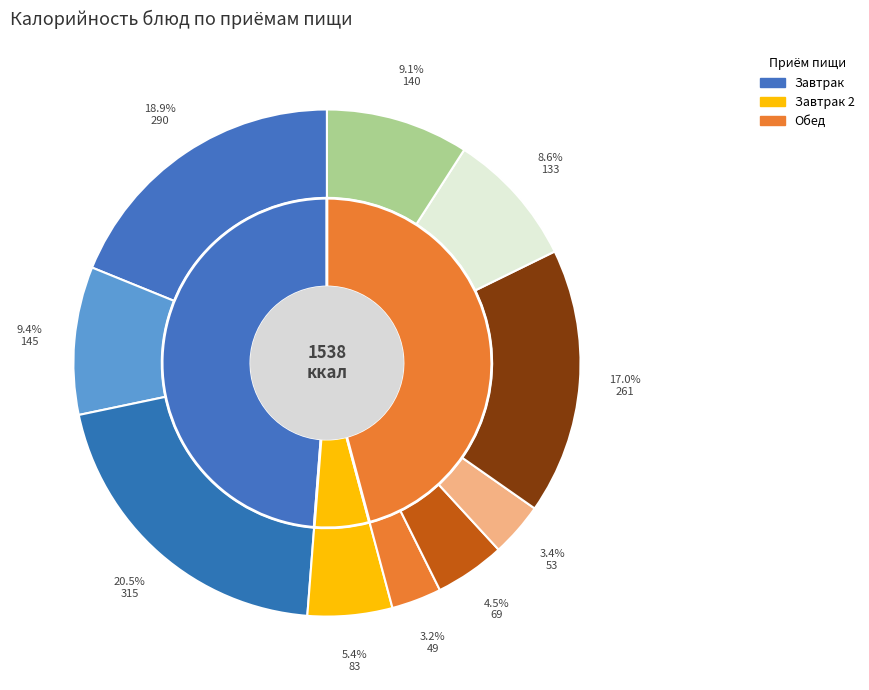

How many segments does this pie chart have?

10